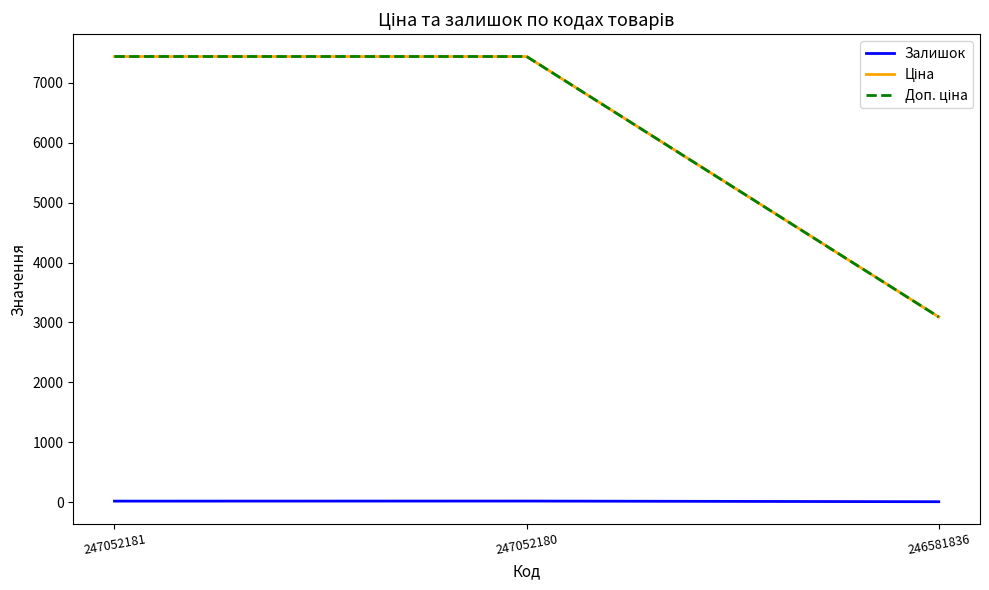

What is the difference between the highest and lowest values at 247052180?

7415.2